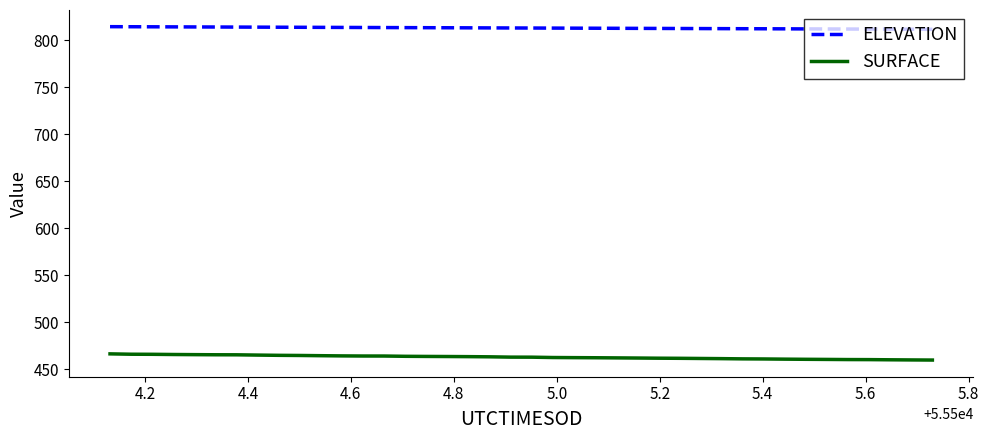

Which series has the largest total across all categories?

ELEVATION